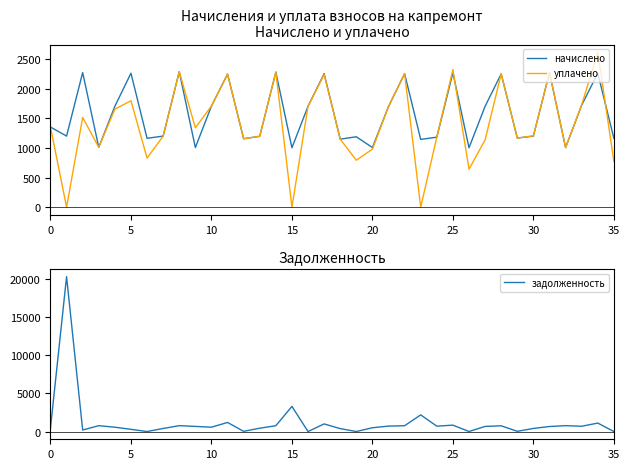

Is it true that начислено equals 599.2 at 10?

False